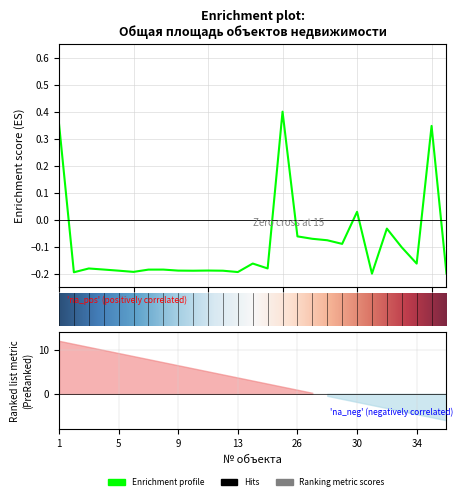

Does the chart display data point markers on the line(s)?

No